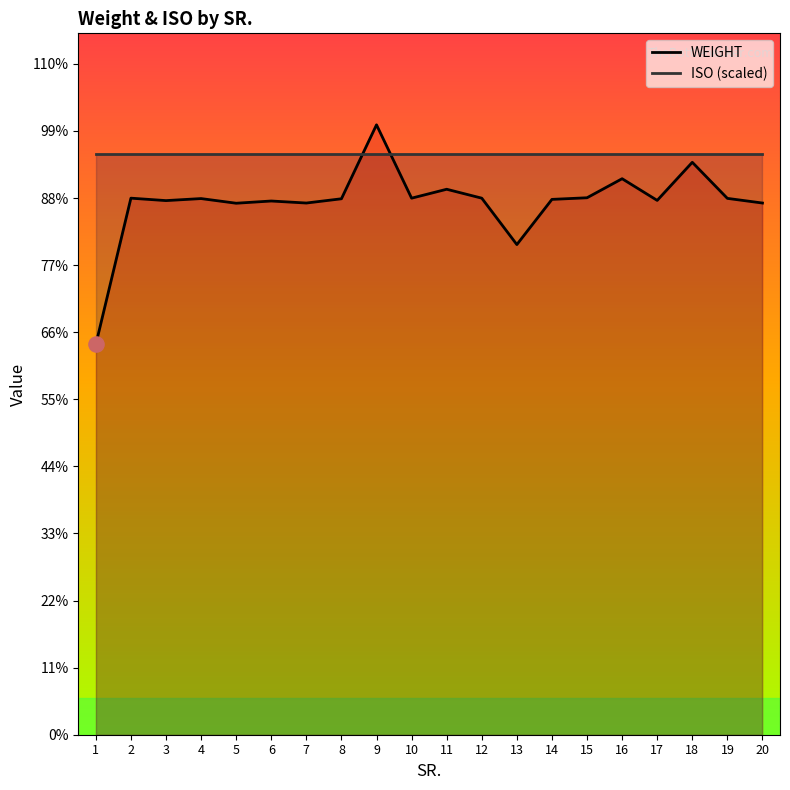

Is the value of WEIGHT at 16 greater than the value of ISO (scaled) at 2?

No